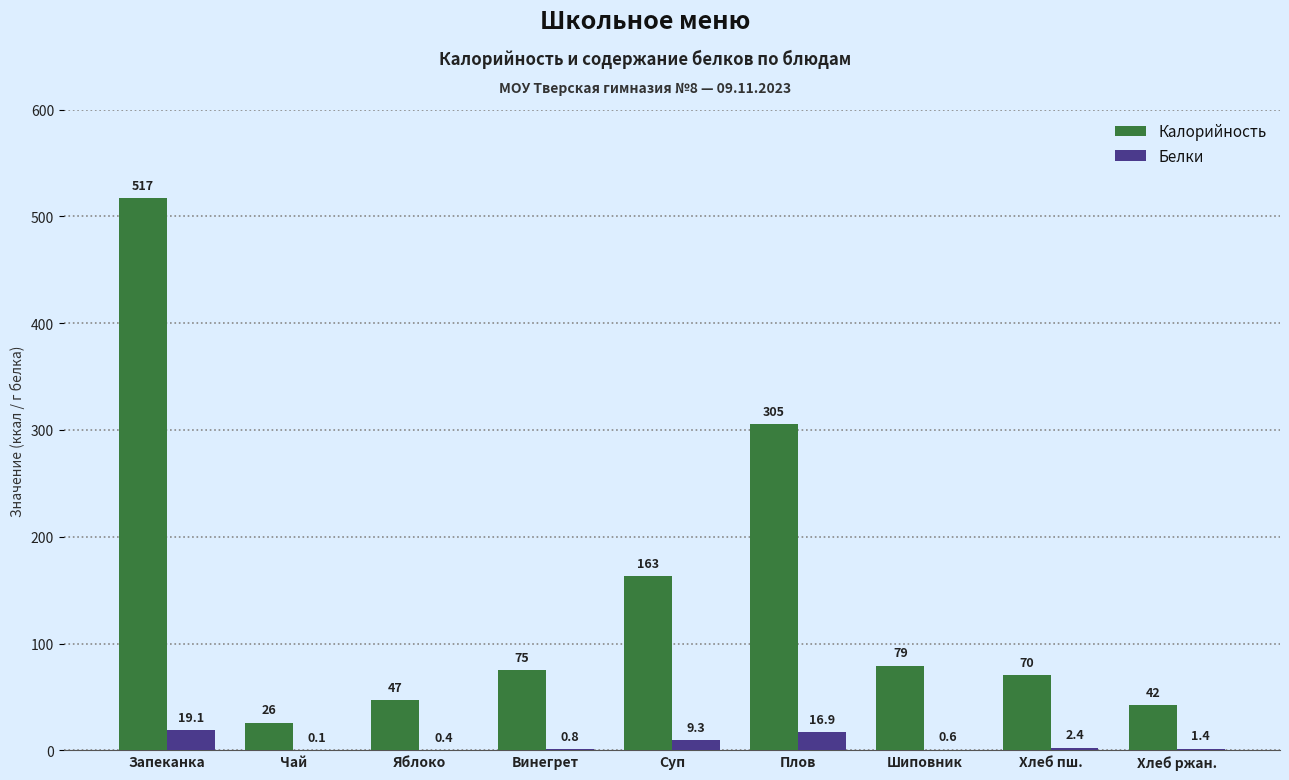

Reading right to left, extract all data points from this chart.

Калорийность: 42.0	70.1	79.4	305.3	163.2	75.1	47.0	25.8	517.0
Белки: 1.4	2.4	0.6	16.9	9.3	0.8	0.4	0.1	19.1